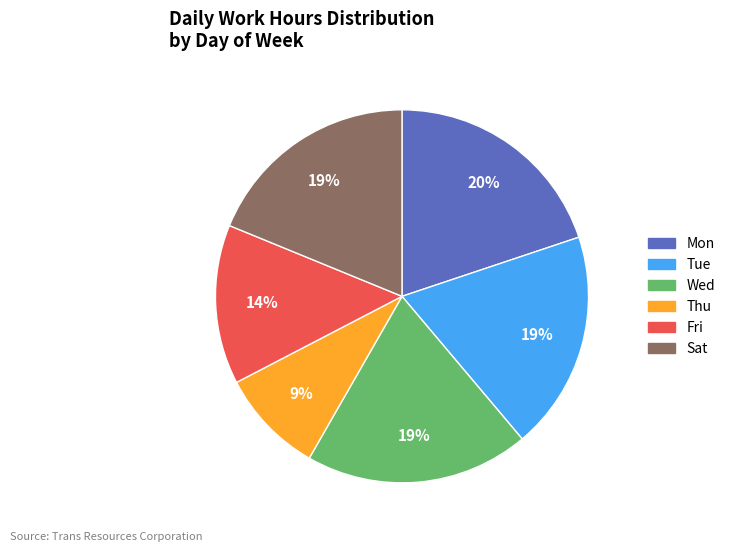

Count the number of slices in the pie.

6